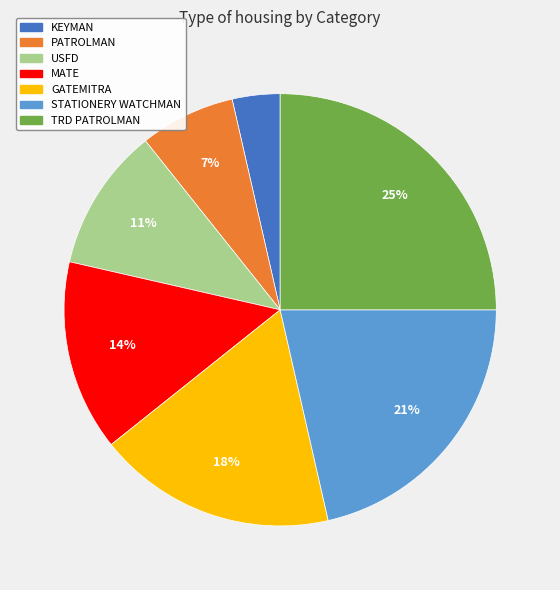

Which has a higher value, STATIONERY WATCHMAN or KEYMAN?

STATIONERY WATCHMAN